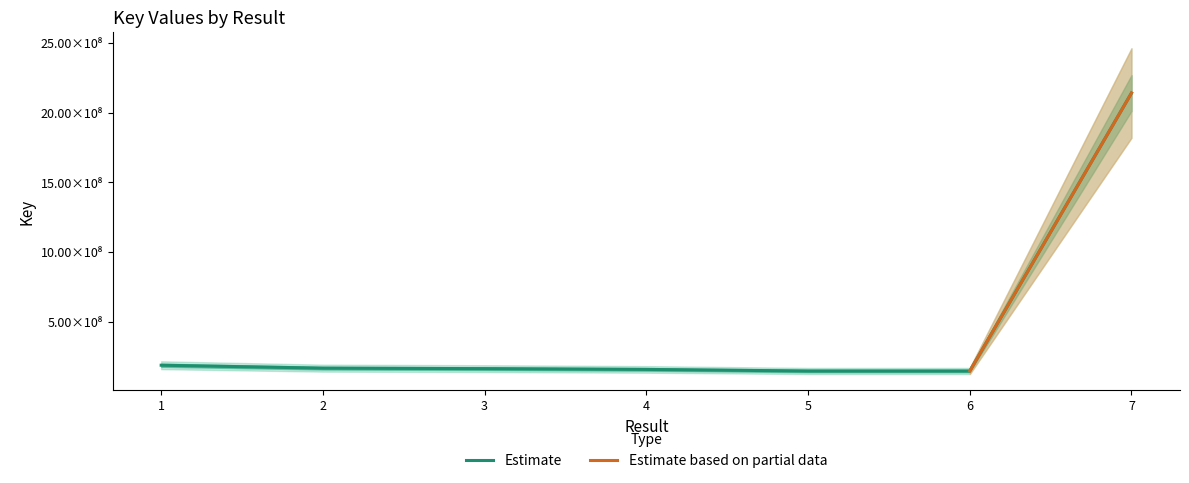

What is the change in value from 1 to 3?

-24493397